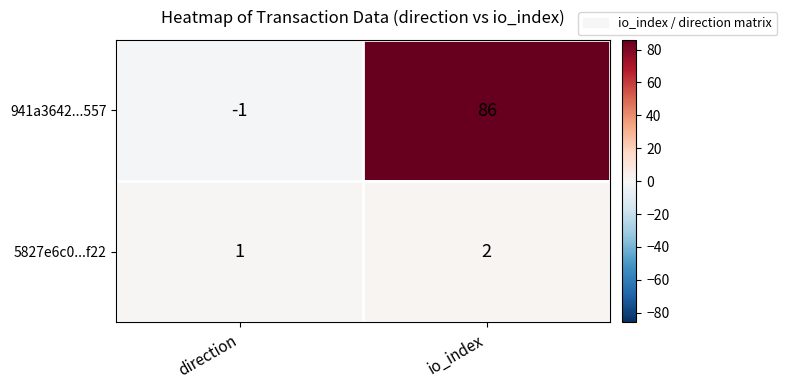

The value of 941a3642...557 at direction is -1. True or false?

True